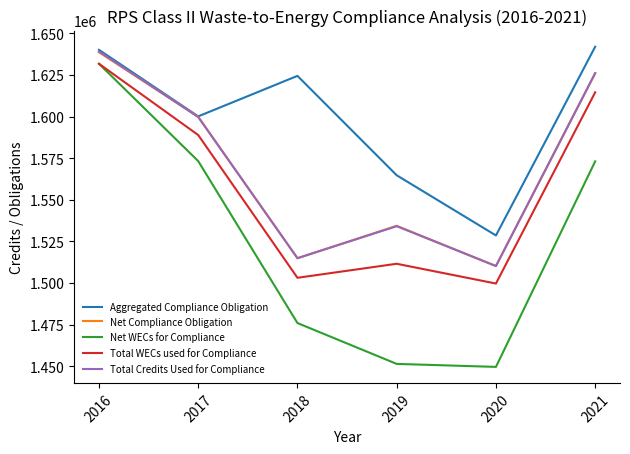

Which label corresponds to the largest value in the chart?

2021